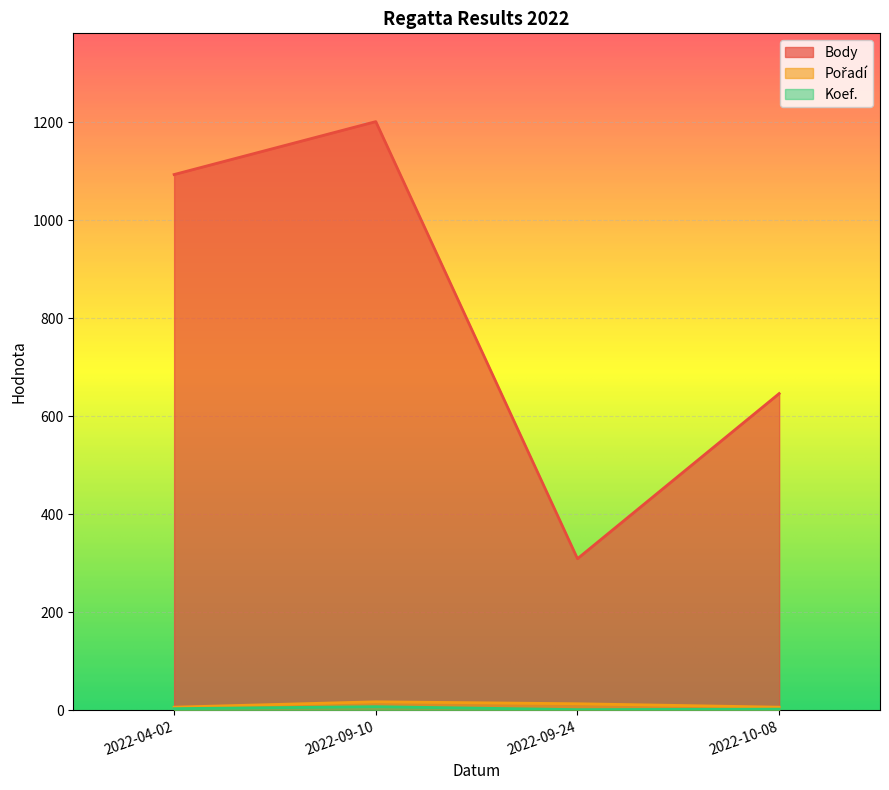

Which series has the largest total across all categories?

Body